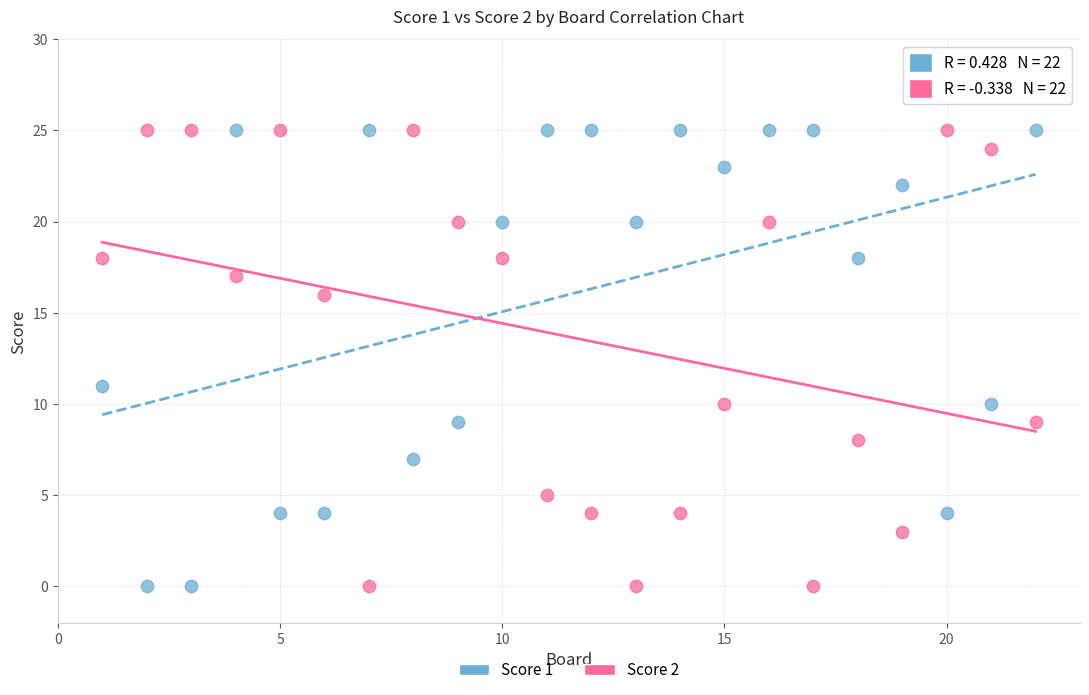

What are all the series names shown in the legend?

Score 1, Score 2